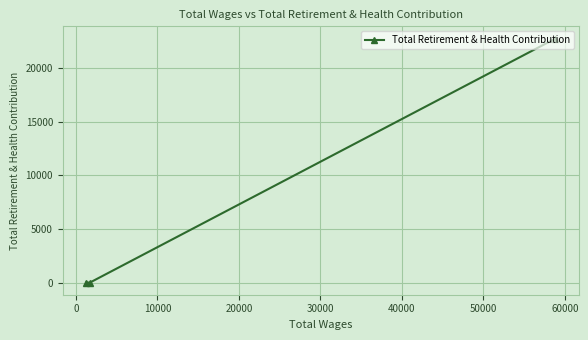

What is the difference between the maximum and minimum values?

22732